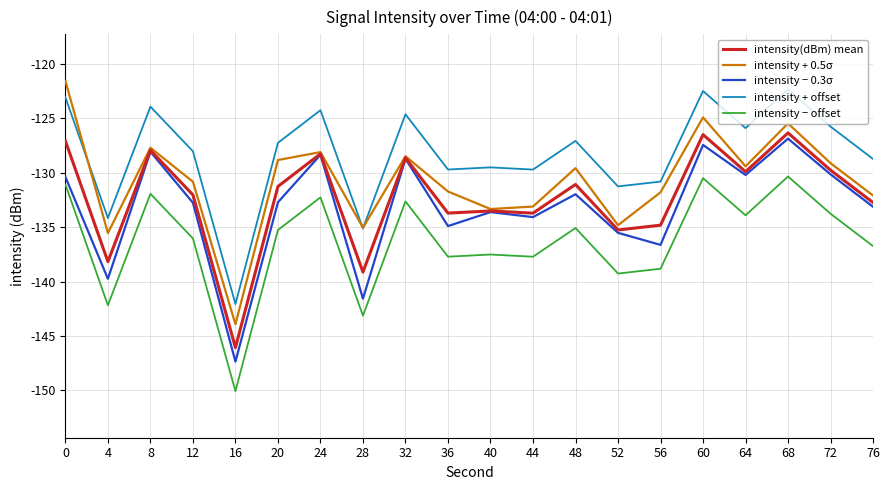

How many interior local valleys does the intensity + 0.5σ series have?

6